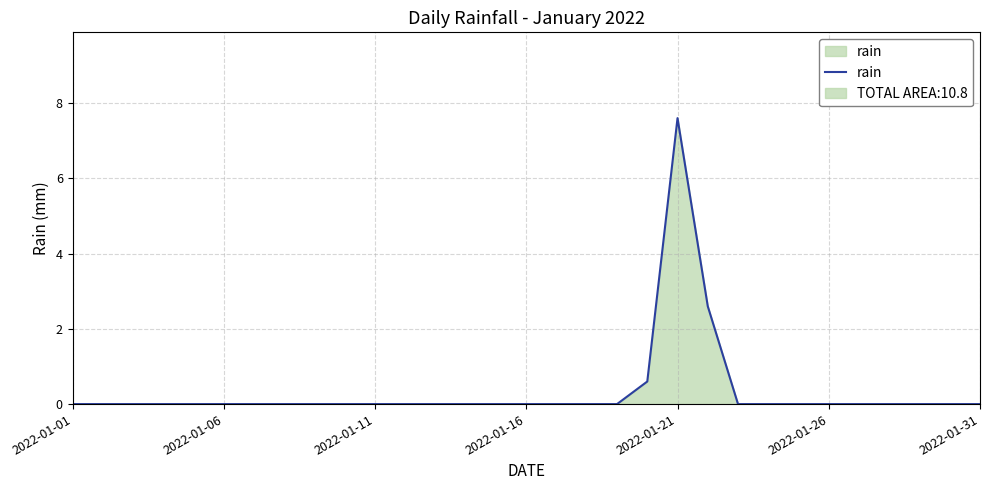

Is it true that rain equals 0.0 at 2022-01-06?

True